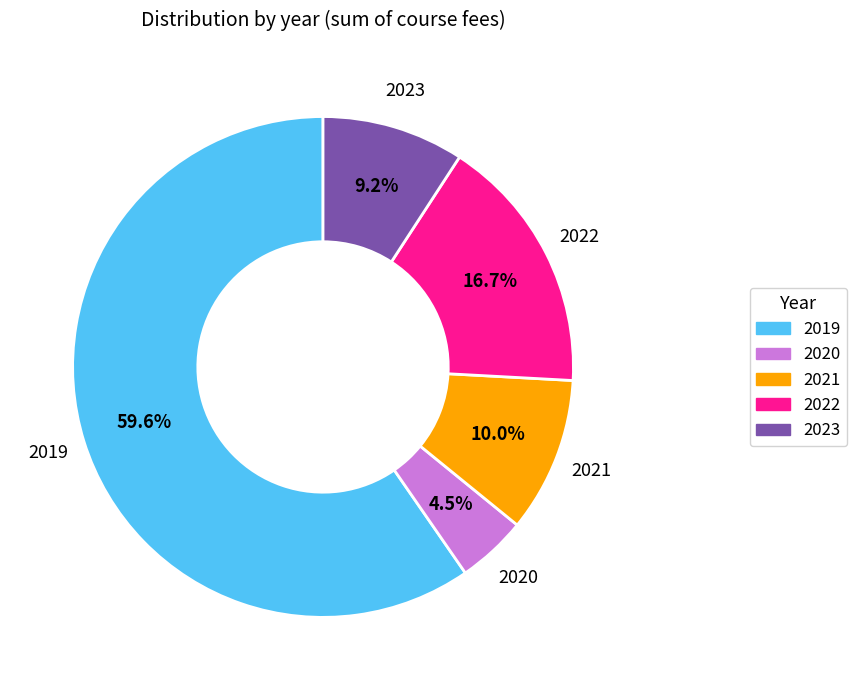

Is there a majority slice in this chart?

Yes